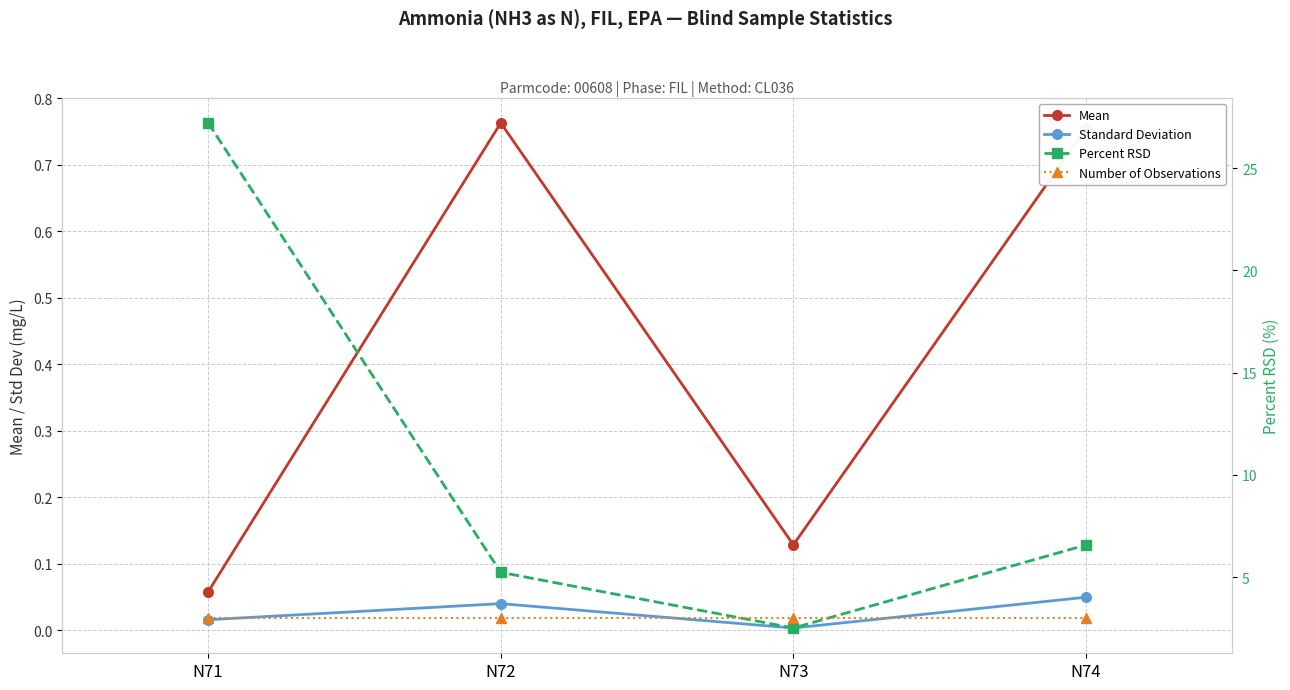

What is the approximate value of Mean at N73?

0.1